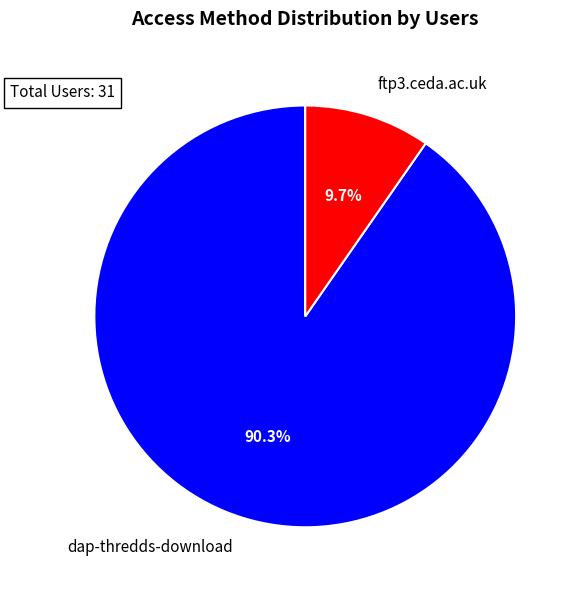

The dap-thredds-download slice represents 83% of the pie. True or false?

False